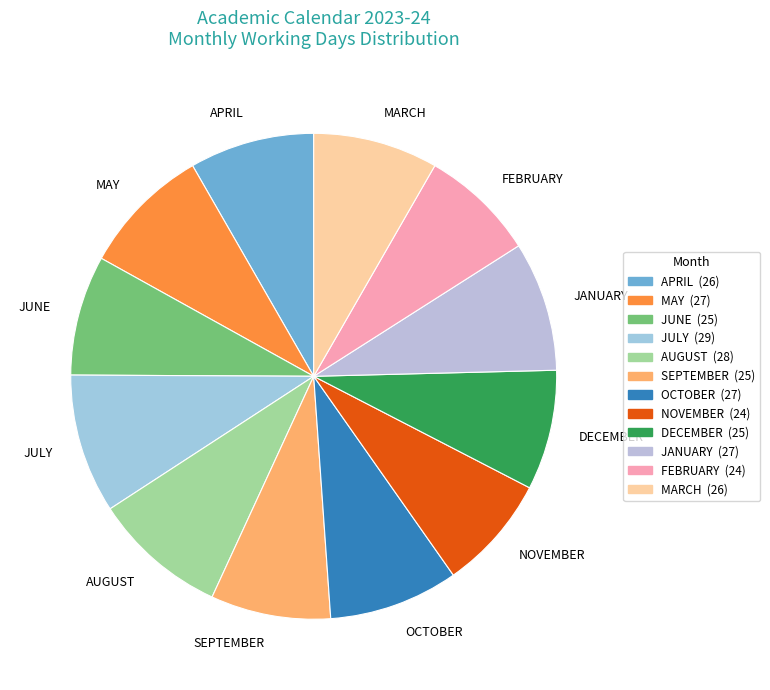

Do DECEMBER and SEPTEMBER together represent more than half of the pie?

No